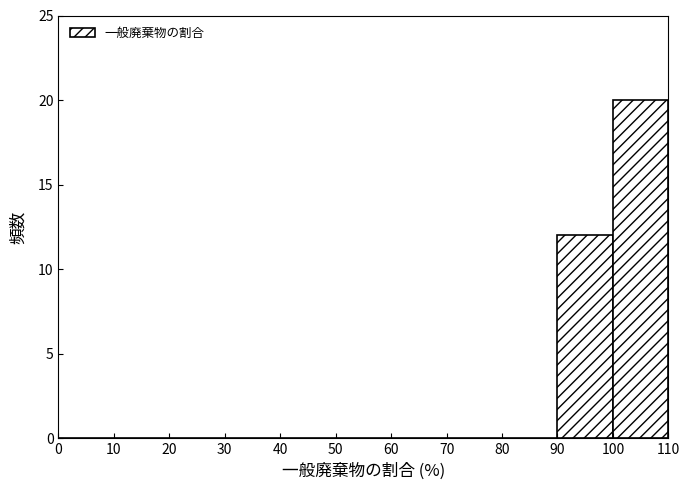

Reading left to right, list every bar in this chart as the range it spans on the x-axis followed by its height. The values are not printed on the chart, so give them approximately, as read against the axis.

0 to 10: 0
10 to 20: 0
20 to 30: 0
30 to 40: 0
40 to 50: 0
50 to 60: 0
60 to 70: 0
70 to 80: 0
80 to 90: 0
90 to 100: 12
100 to 110: 20